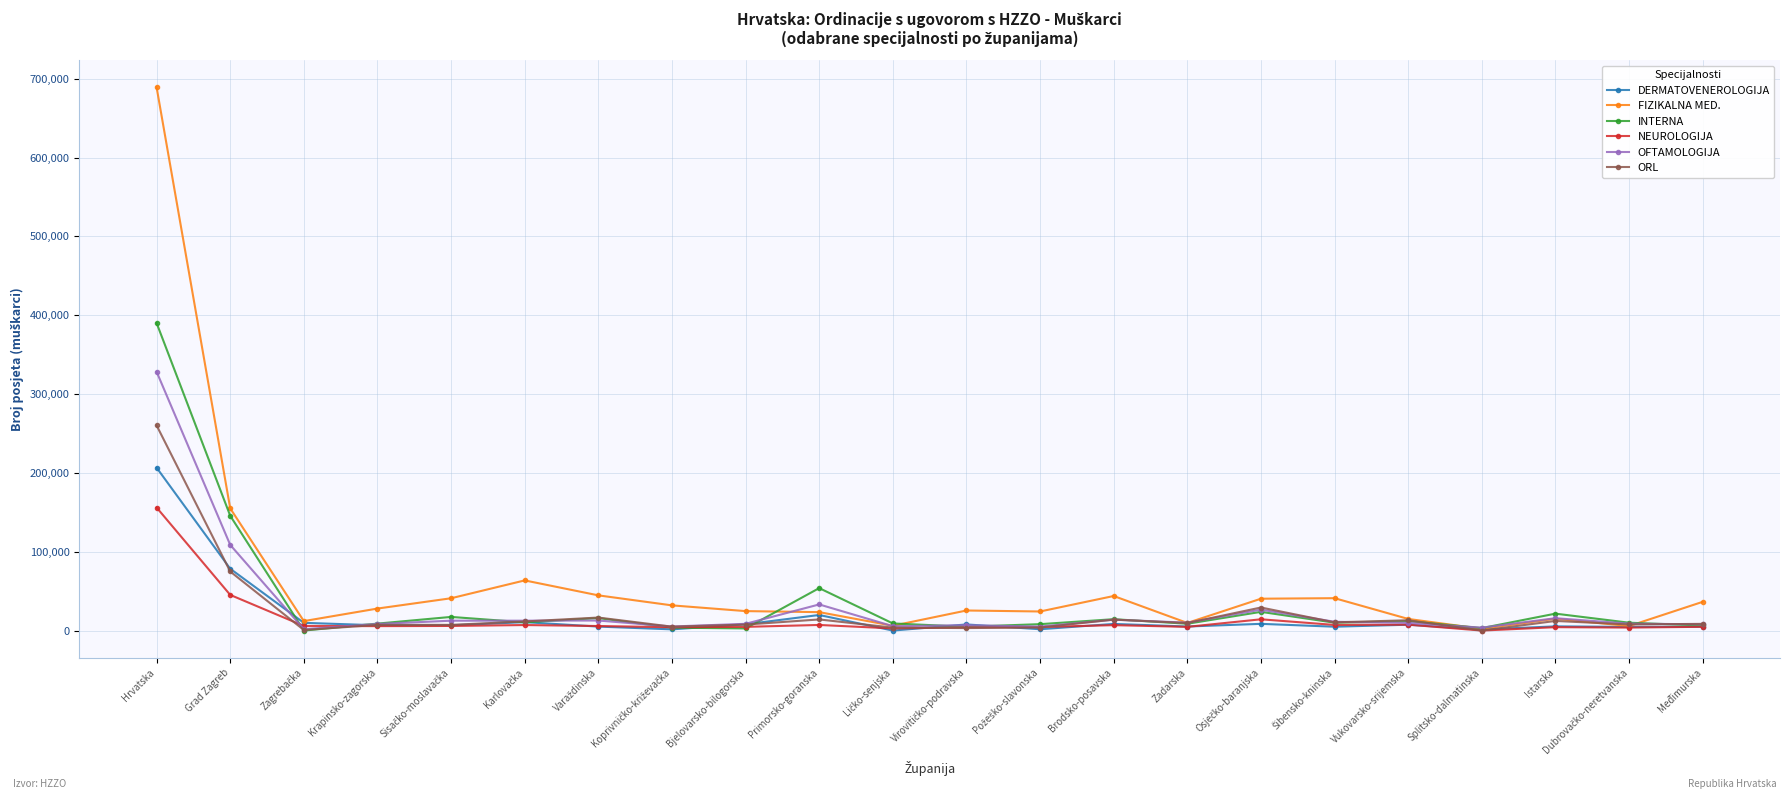

In FIZIKALNA MED., how many points are lower than both neighbors (excluding endpoints)?

6